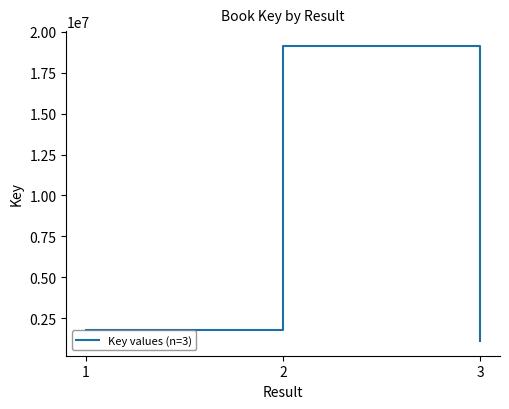

Reading right to left, extract all data points from this chart.

1110938	19137927	1804618